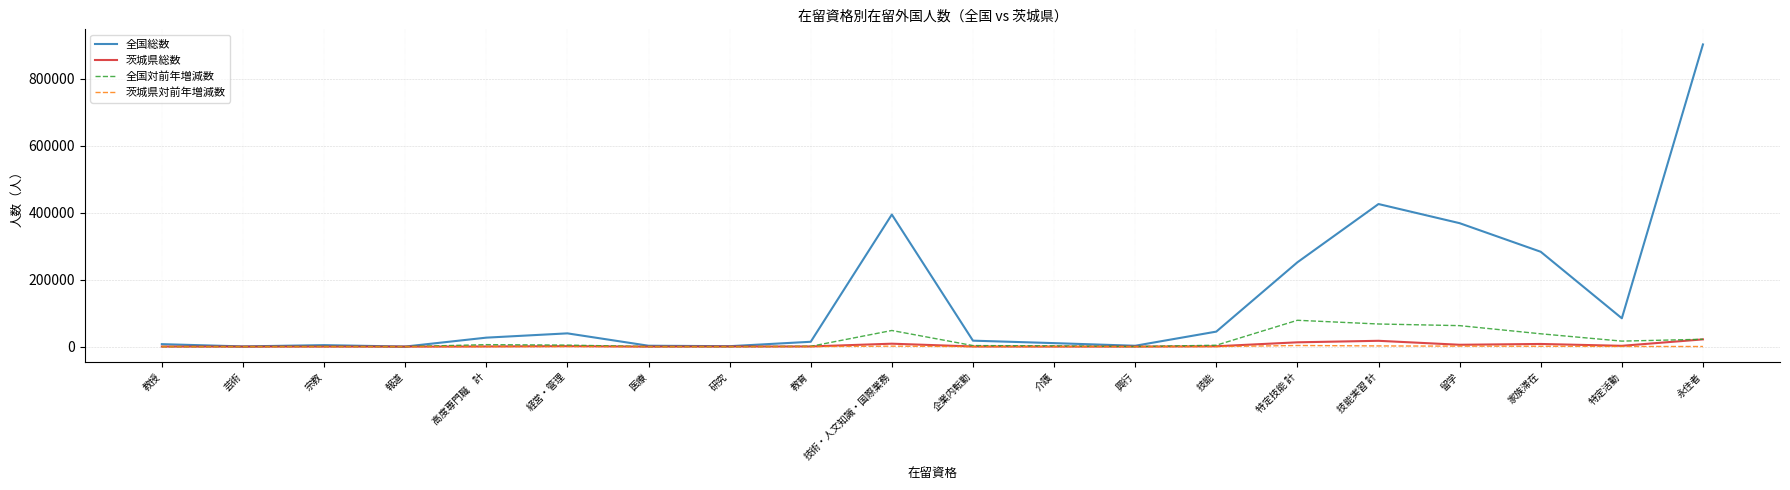

Which series has the largest total across all categories?

全国総数